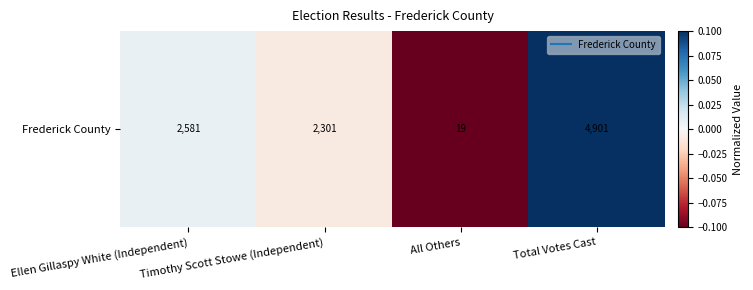

What is the greatest value displayed?

0.1